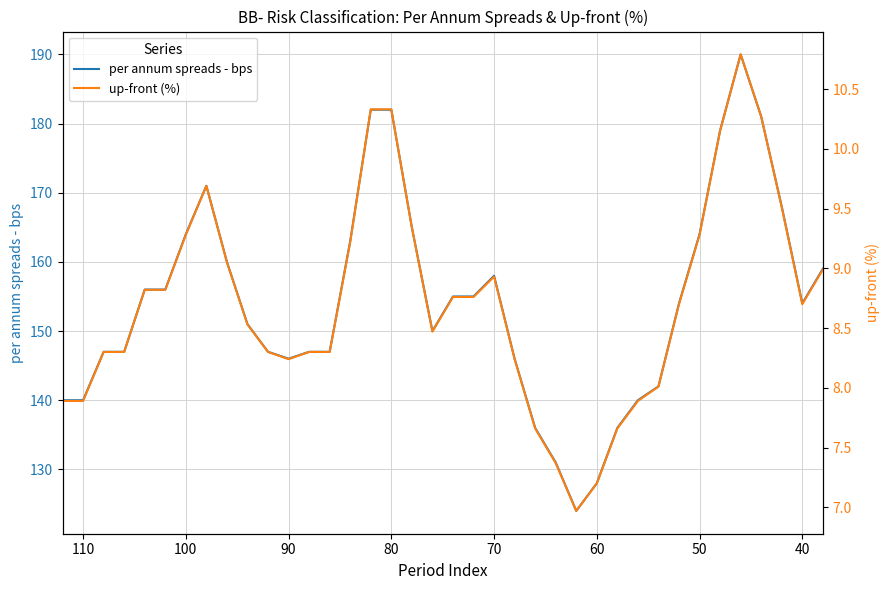

What is the lowest value of the per annum spreads - bps series?

124.0